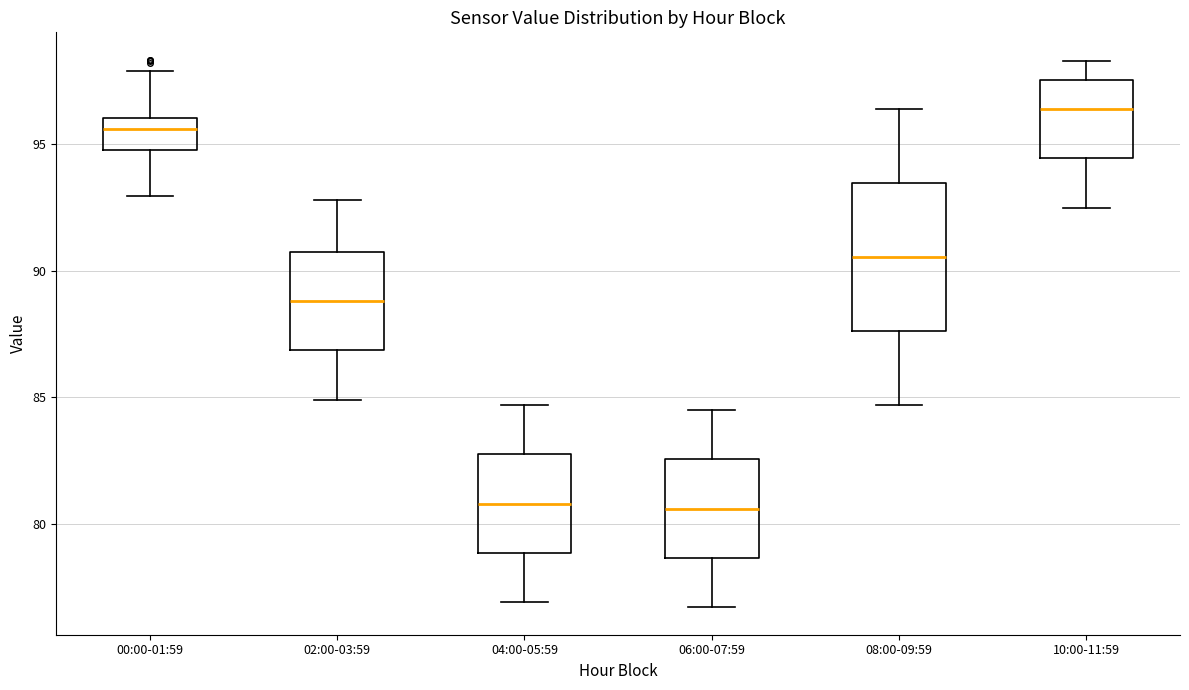

Where does the median line of the box for 10:00-11:59 sit on the y-axis? The values are not printed on the chart, so give them approximately, as read against the axis.

96.5